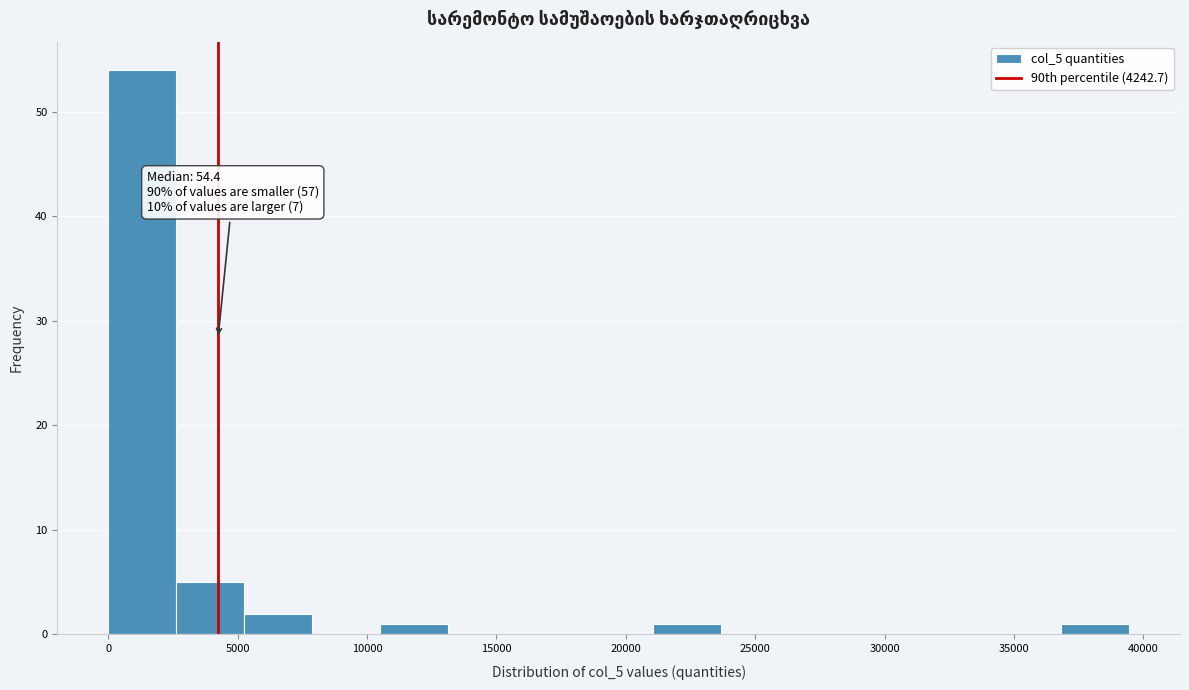

Which range on the x-axis has the tallest bar?

0 to 2500